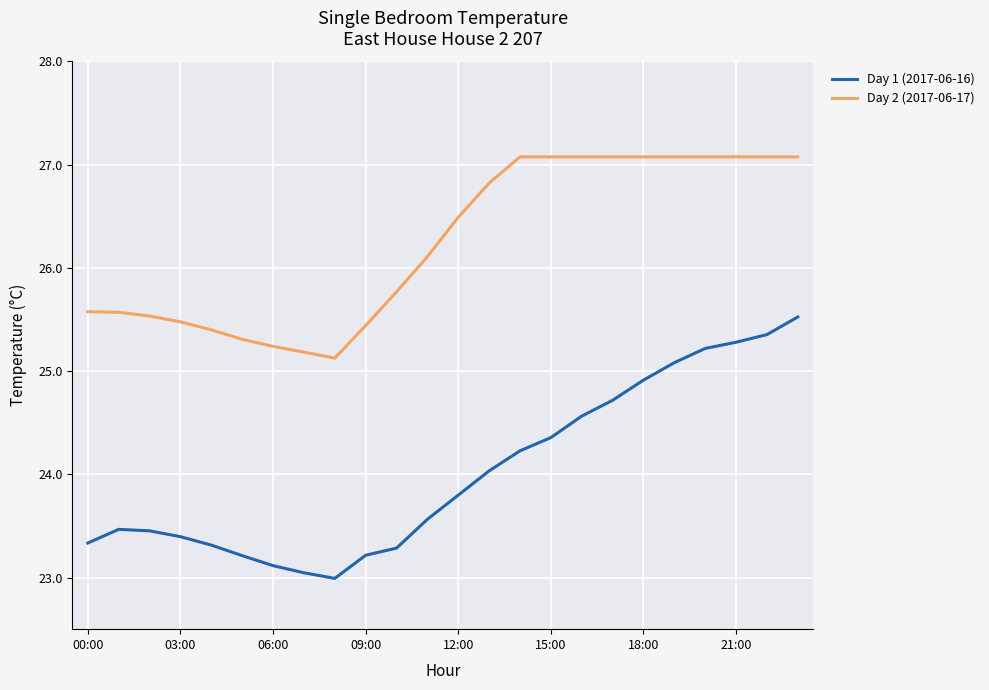

True or false: Day 2 (2017-06-17) and Day 1 (2017-06-16) cross at least once.

False